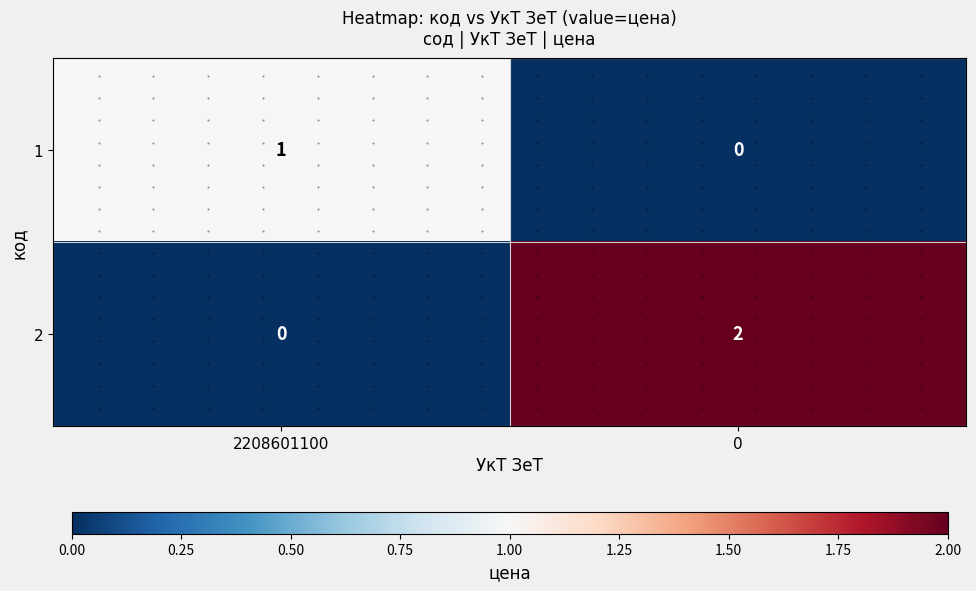

What is the sum of all 2 values?

2